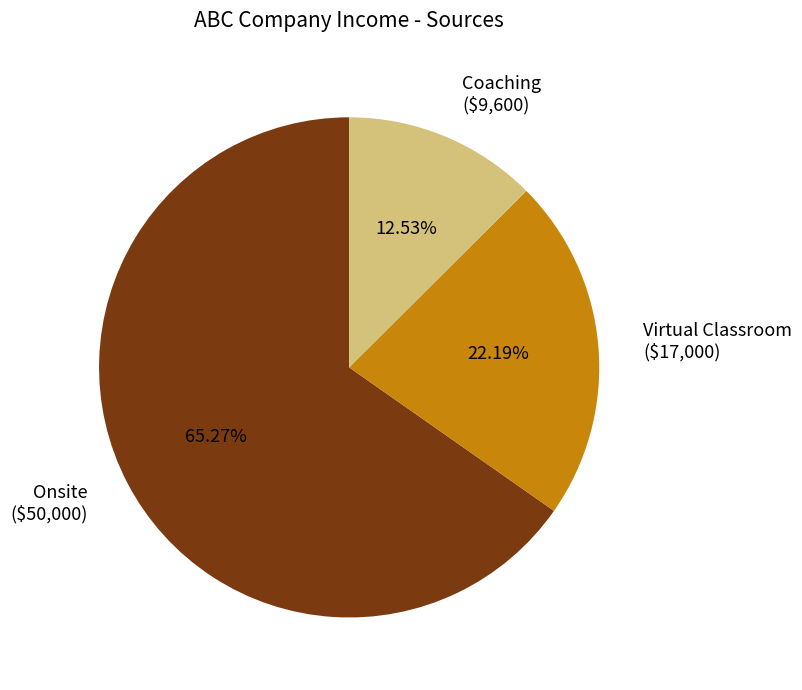

To the nearest percent, what is the combined percentage of Coaching and Virtual Classroom?

35%